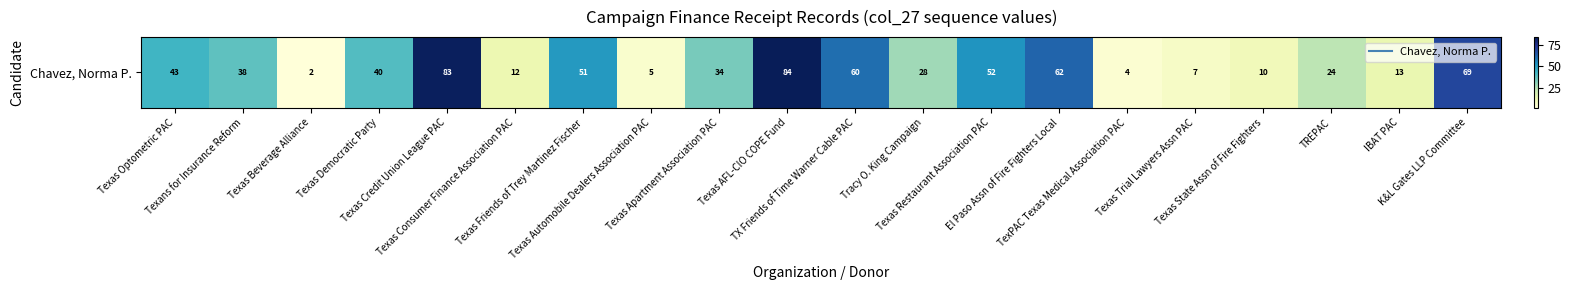

At which label does the data first exceed 38?

Texas Optometric PAC